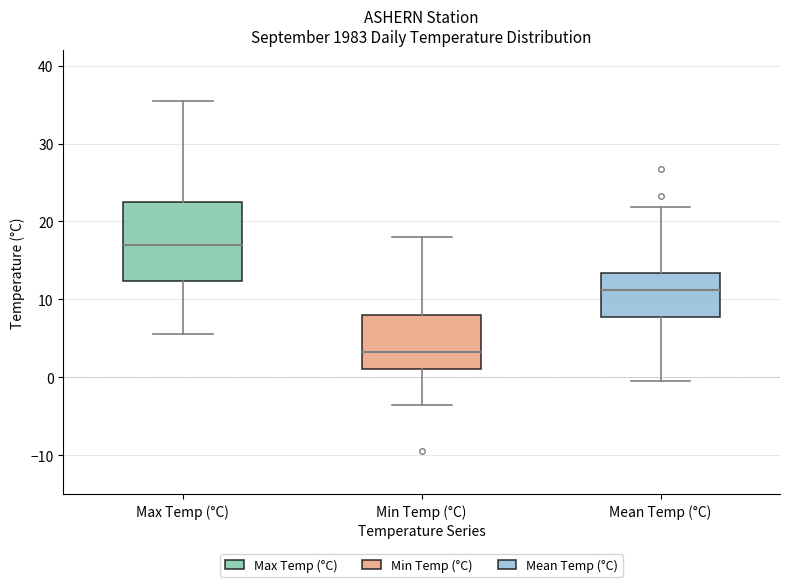

Where does the median line of the box for Max Temp (°C) sit on the y-axis? The values are not printed on the chart, so give them approximately, as read against the axis.

17